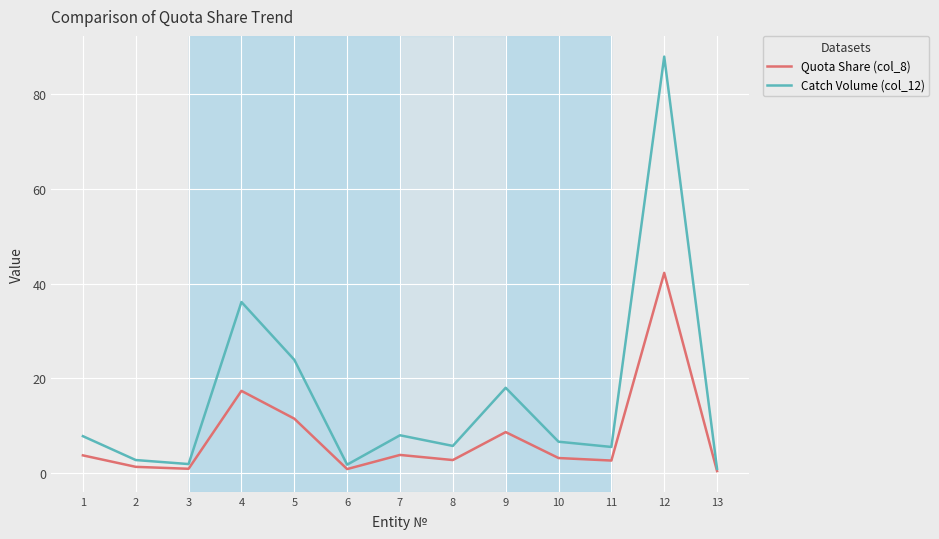

What is the highest value of the Quota Share (col_8) series?

42.3